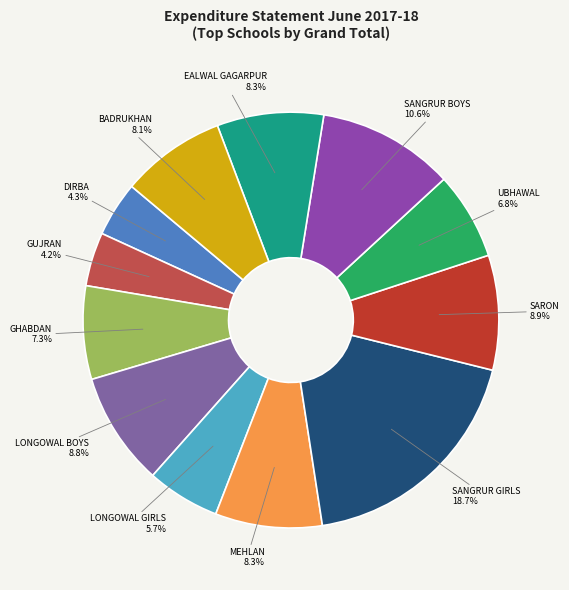

What is the ratio of the value at SANGRUR GIRLS to the value at GHABDAN?

2.6